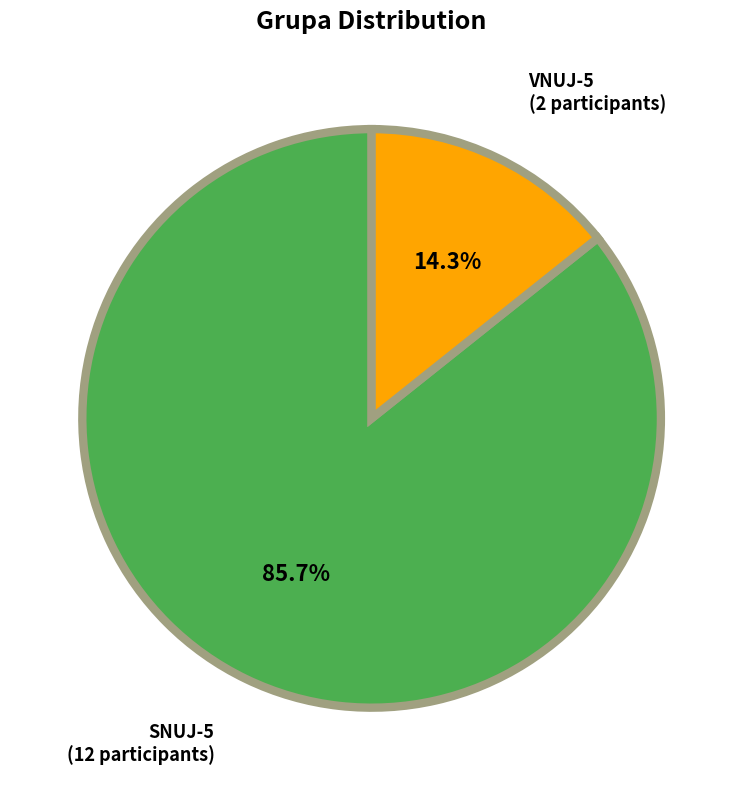

Count the number of slices in the pie.

2